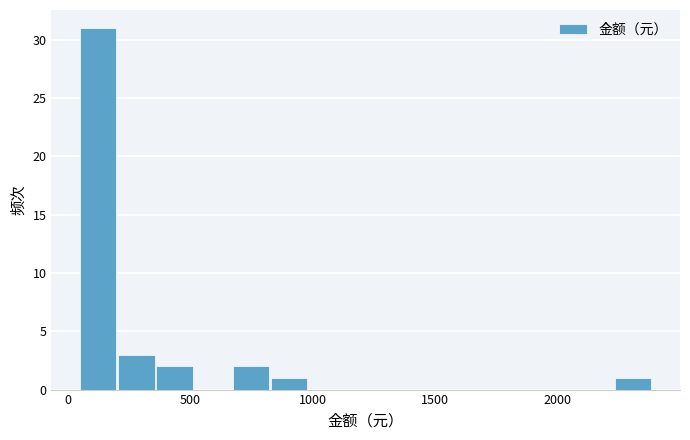

Read against the x-axis, roughly where is the centre of the tallest bar?

100